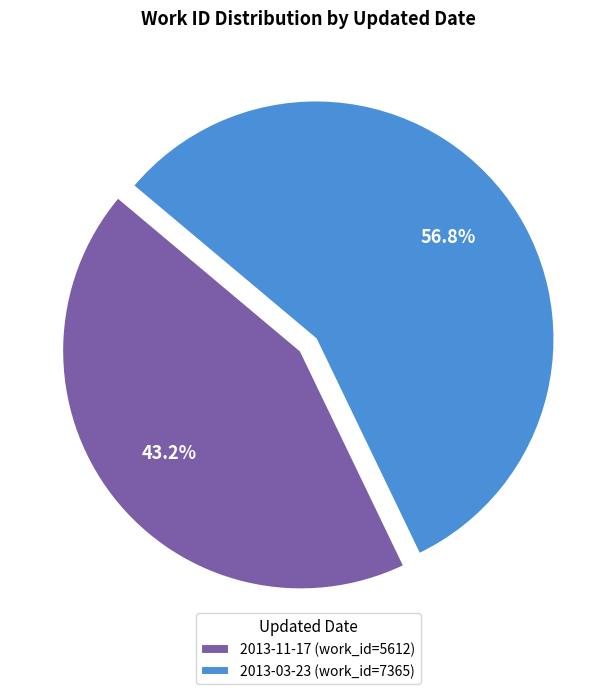

Which slice represents more than half of the pie?

2013-03-23